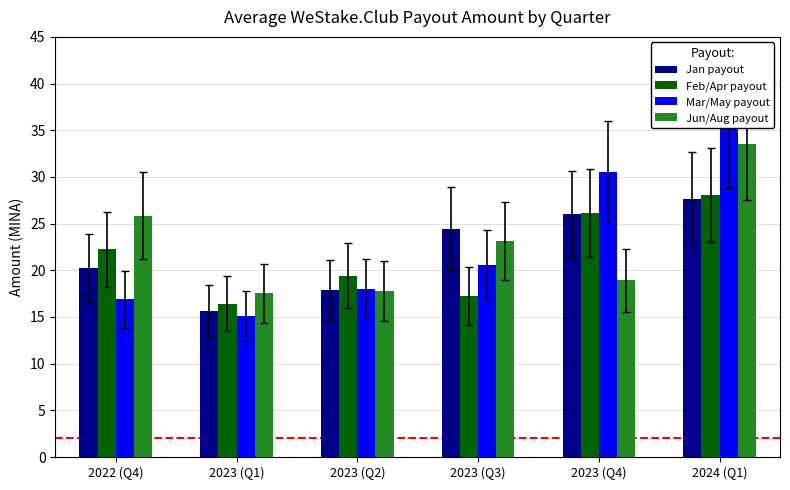

Count the number of data series in this chart.

4